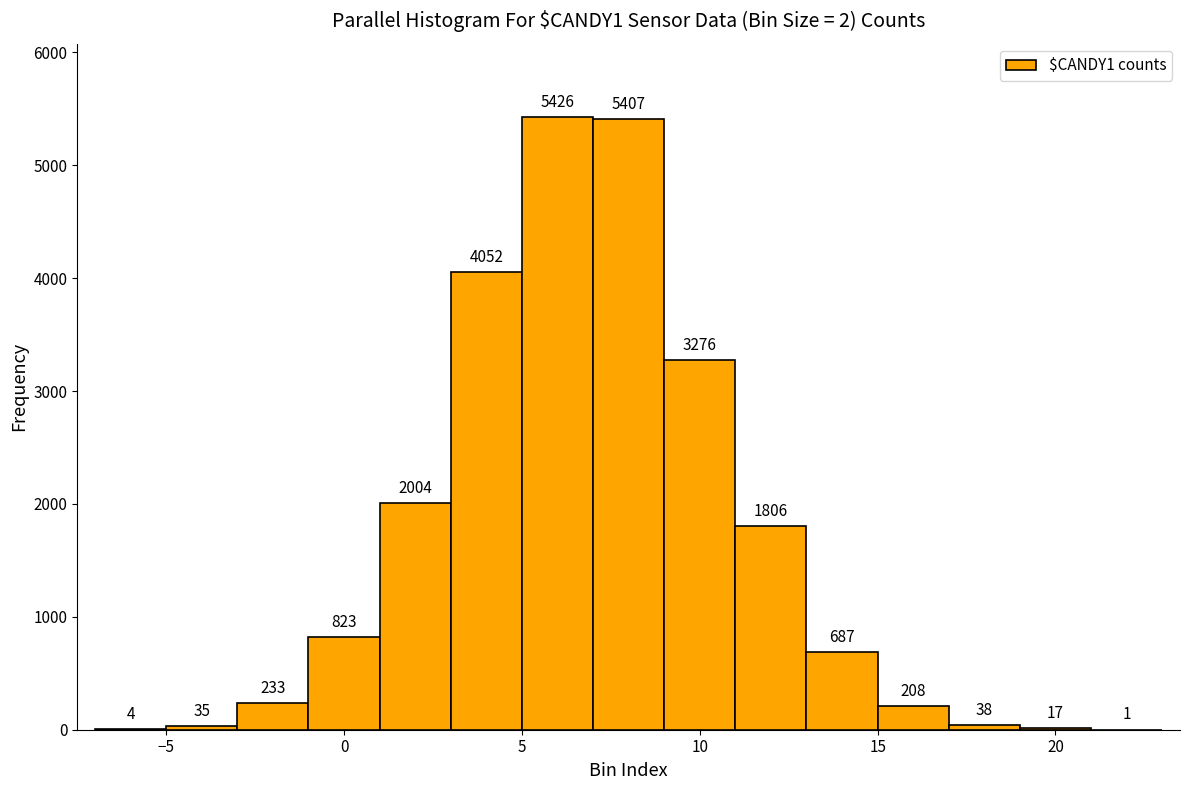

Reading left to right, transcribe this chart: for each bar, give the range it covers on the x-axis and its height.

-7 to -5: 4
-5 to -3: 35
-3 to -1: 233
-1 to 1: 823
1 to 3: 2004
3 to 5: 4052
5 to 7: 5426
7 to 9: 5407
9 to 11: 3276
11 to 13: 1806
13 to 15: 687
15 to 17: 208
17 to 19: 38
19 to 21: 17
21 to 23: 1